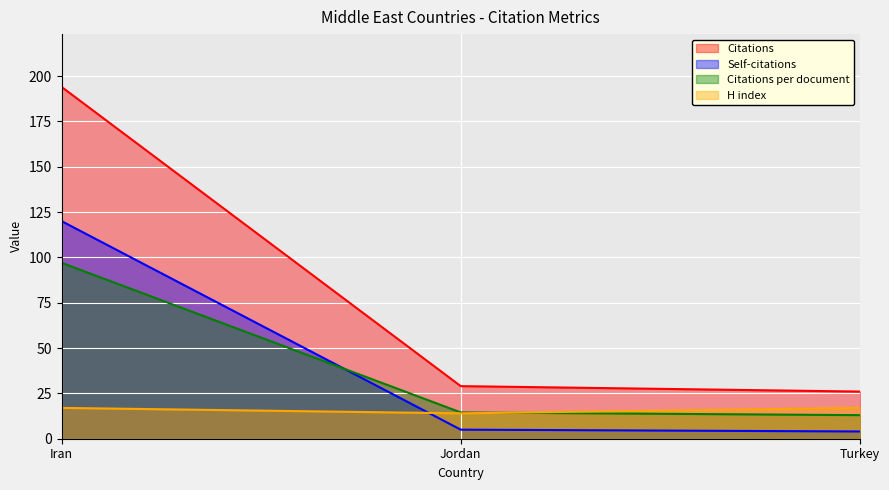

At Turkey, list the series in order from largest to smallest.

Citations, H index, Citations per document, Self-citations